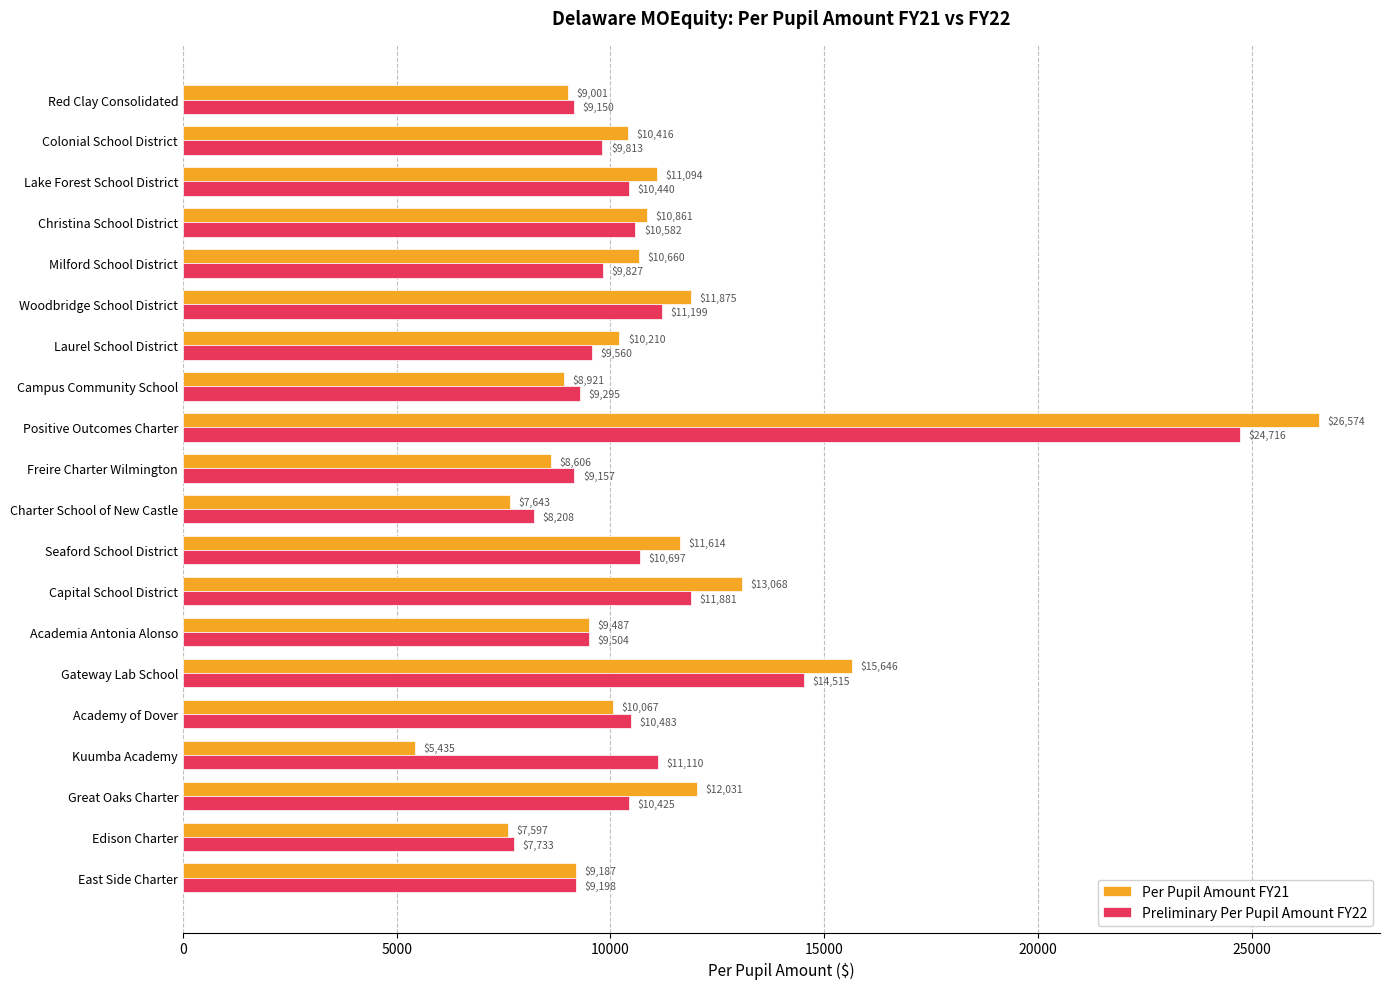

Which series has the largest range (max minus min)?

Per Pupil Amount FY21